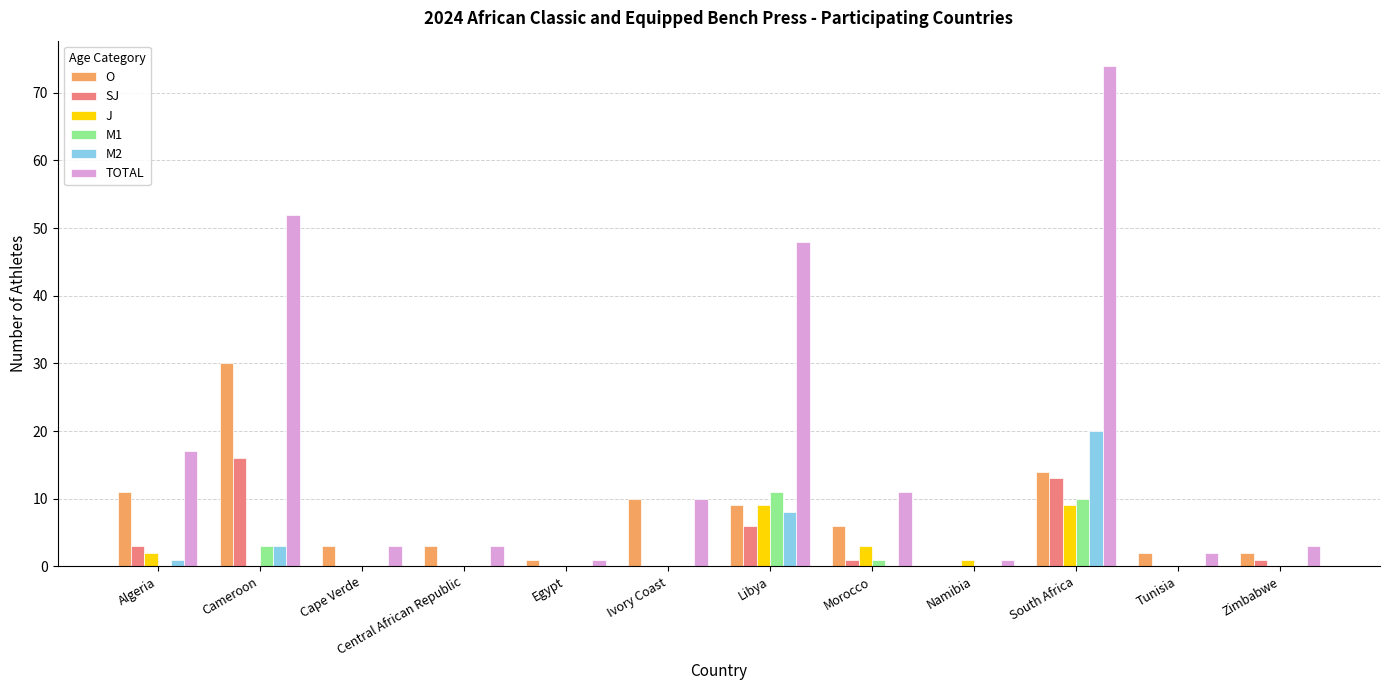

What is the sum of all J values?

24